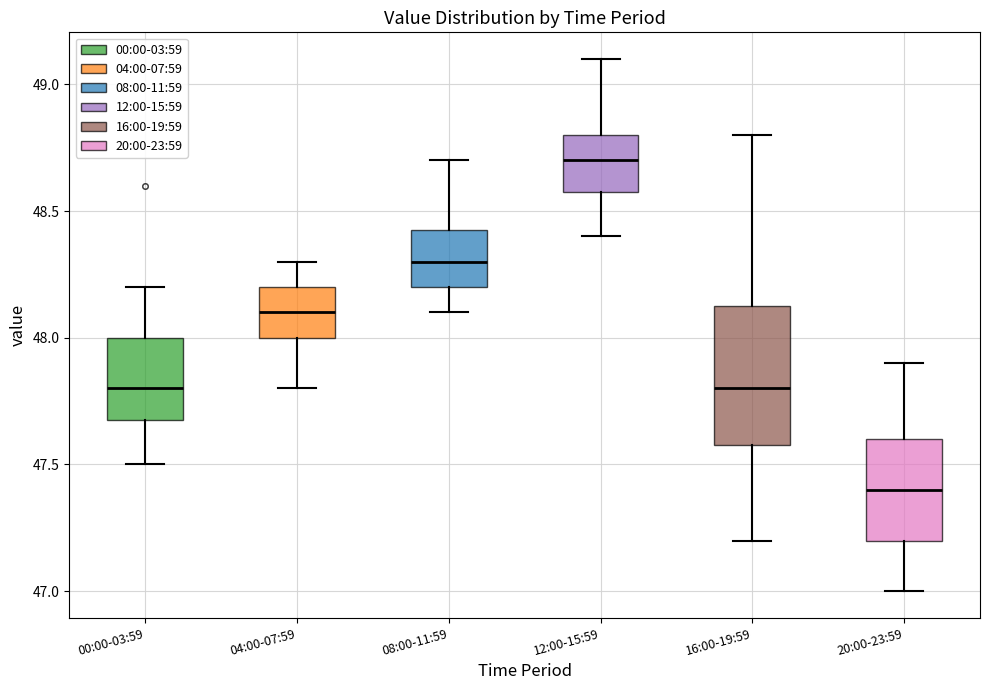

Reading left to right, read every box against the y-axis: the position of its median line, the range the box covers, and the ends of its whiskers. The values are not printed on the chart, so give them approximately, as read against the axis.

00:00-03:59: median 47.80, box 47.70 to 48.00, whiskers 47.50 to 48.20
04:00-07:59: median 48.10, box 48.00 to 48.20, whiskers 47.80 to 48.30
08:00-11:59: median 48.30, box 48.20 to 48.45, whiskers 48.10 to 48.70
12:00-15:59: median 48.70, box 48.60 to 48.80, whiskers 48.40 to 49.10
16:00-19:59: median 47.80, box 47.60 to 48.15, whiskers 47.20 to 48.80
20:00-23:59: median 47.40, box 47.20 to 47.60, whiskers 47.00 to 47.90